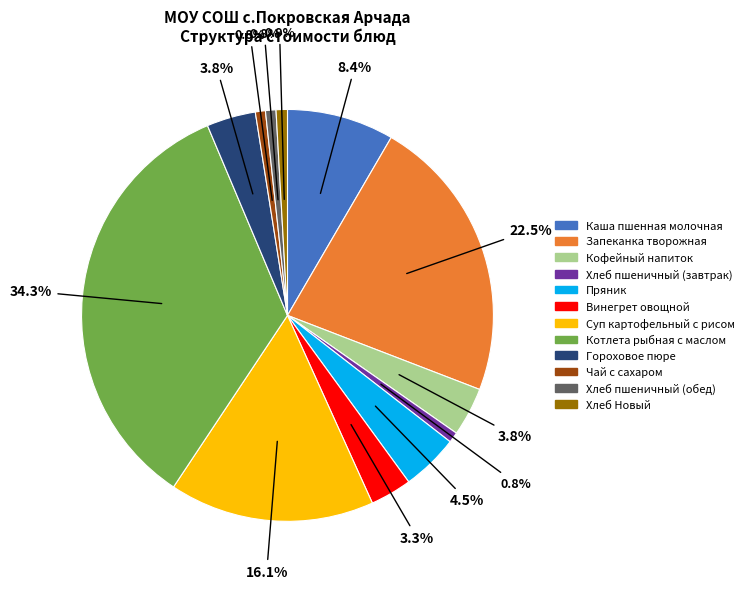

To the nearest percent, what is the combined percentage of Хлеб пшеничный (обед) and Гороховое пюре?

5%